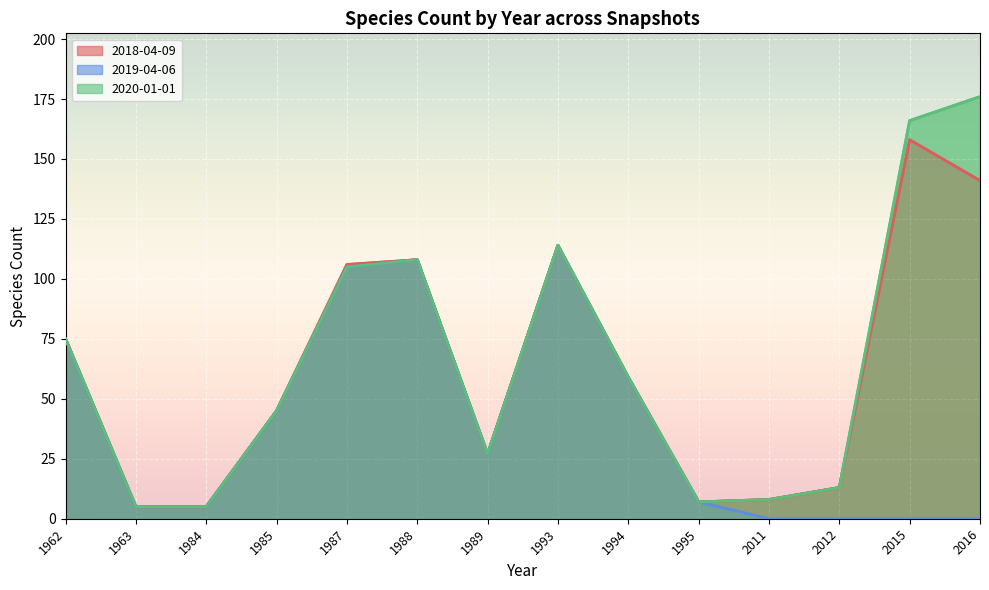

How many data points does each series have?

14